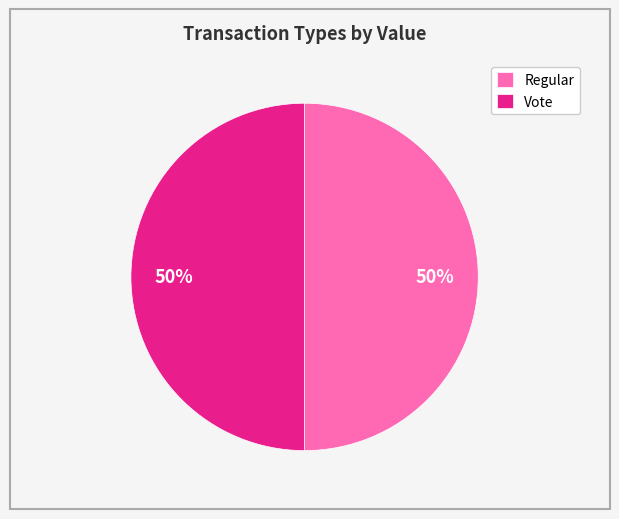

The Regular slice represents 57% of the pie. True or false?

False